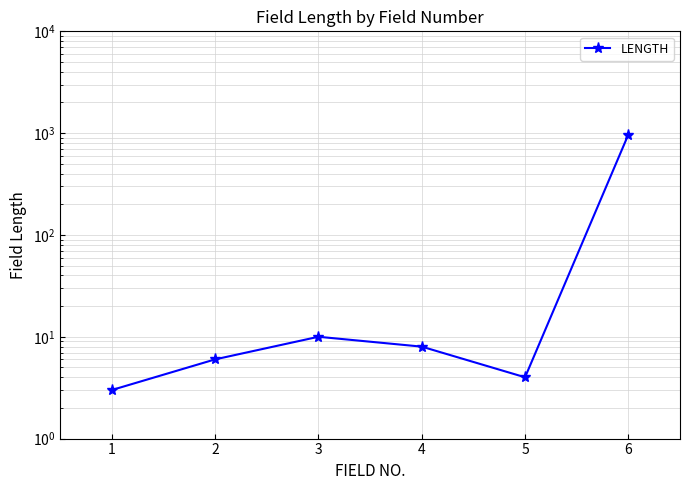

Where does the data first go above 8?

3